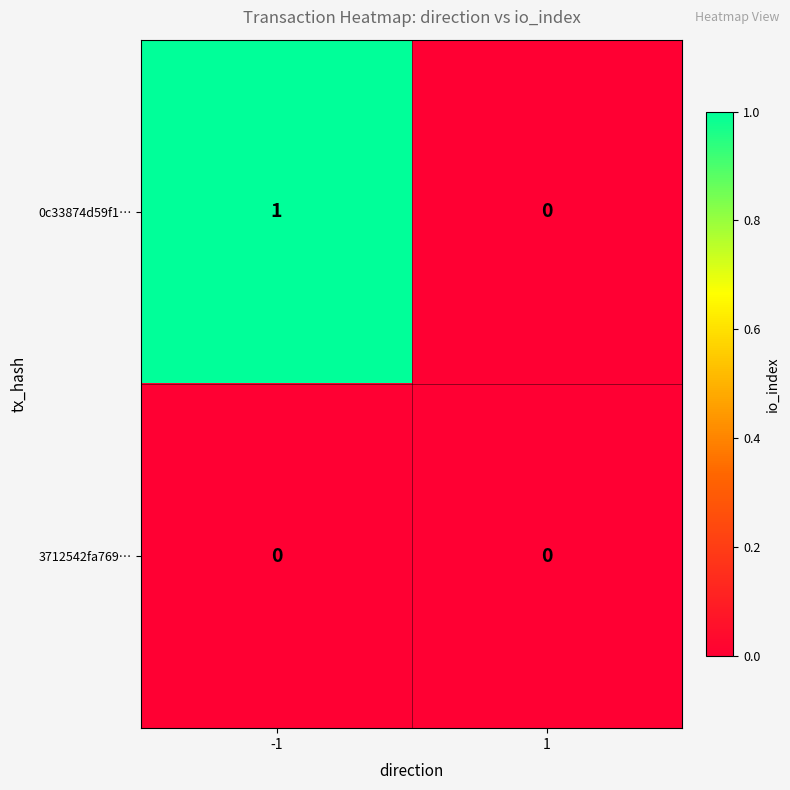

True or false: 3712542fa769… has a value of 0 at 1.

True